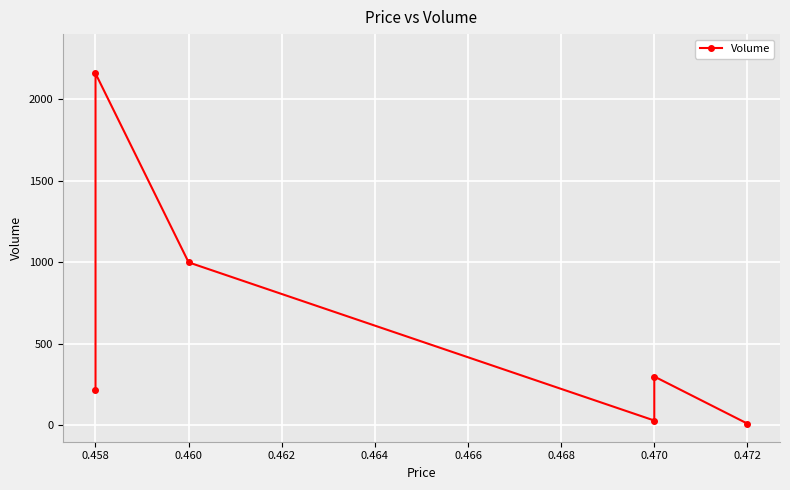

True or false: the data shows 460 at 0.458.

False